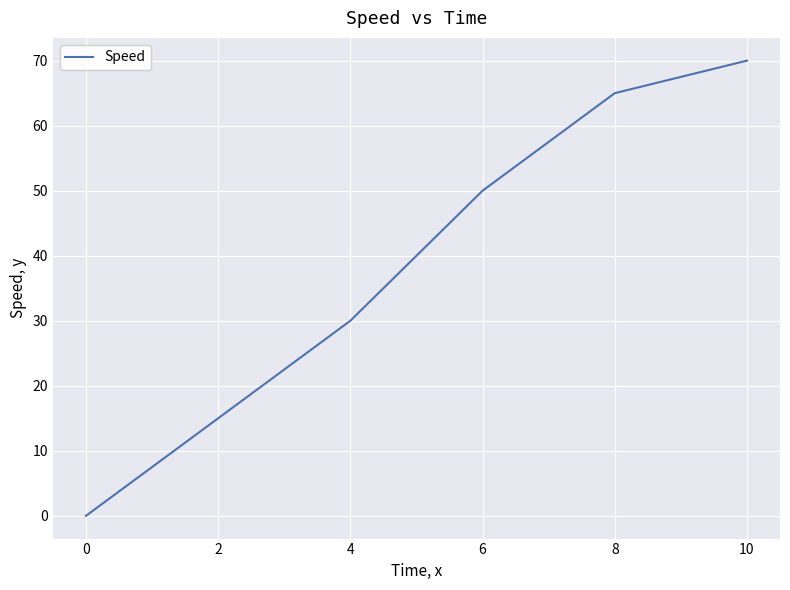

Is this an area chart (filled region under the line)?

No